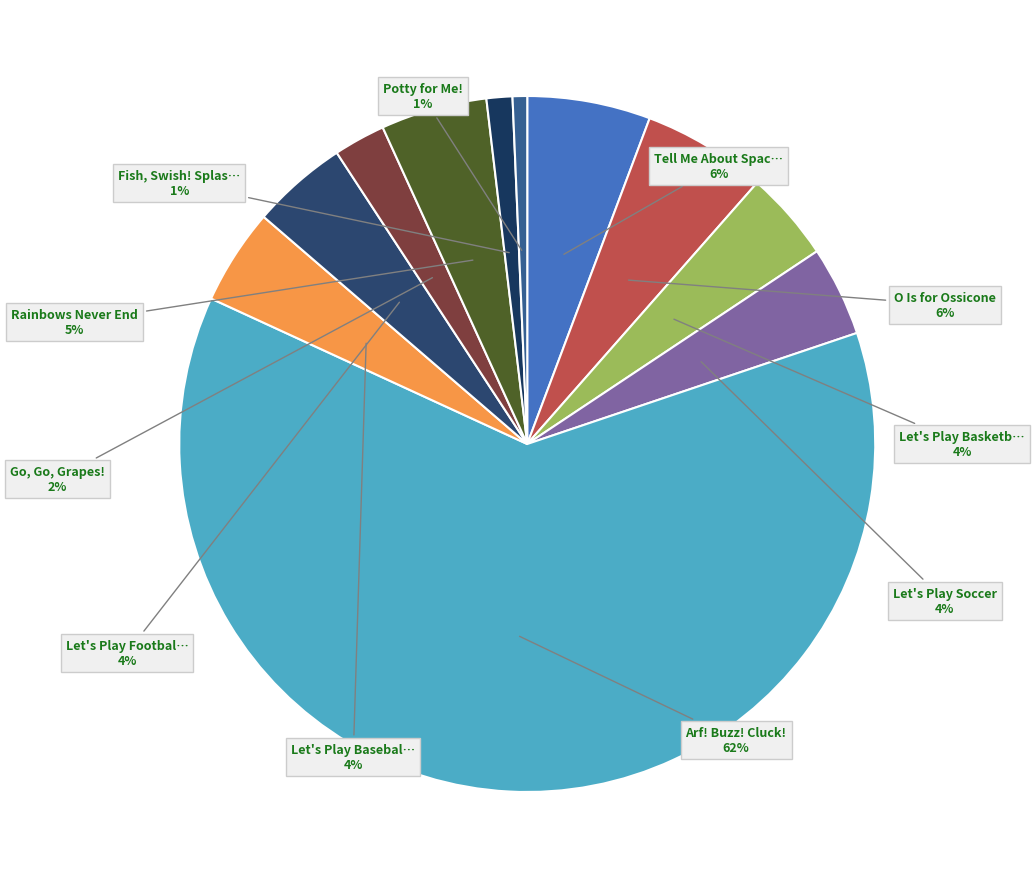

Rank the categories by value from lowest to highest.

Potty for Me!, Fish, Swish! Splash, Dash!, Go, Go, Grapes!, Let's Play Soccer, Let's Play Basketball, Let's Play Football, Let's Play Baseball, Rainbows Never End, Tell Me About Space, O Is for Ossicone, Arf! Buzz! Cluck!